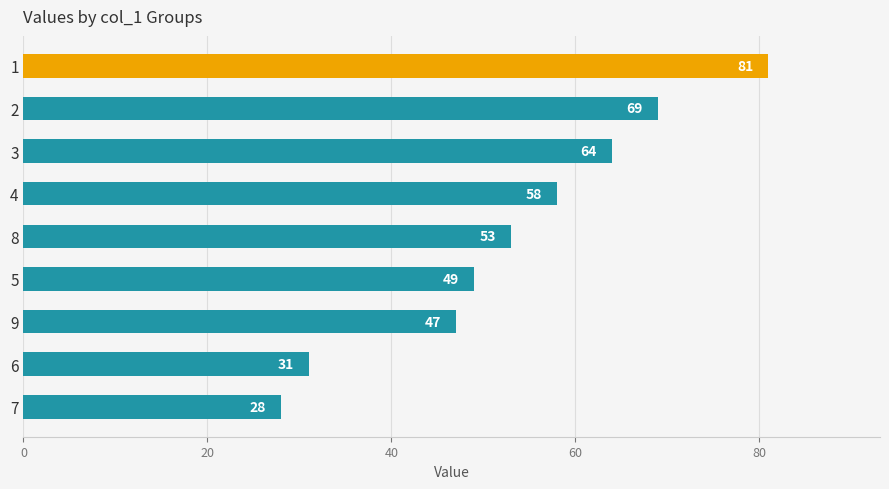

What is the approximate value at 3, to the nearest 5?

65